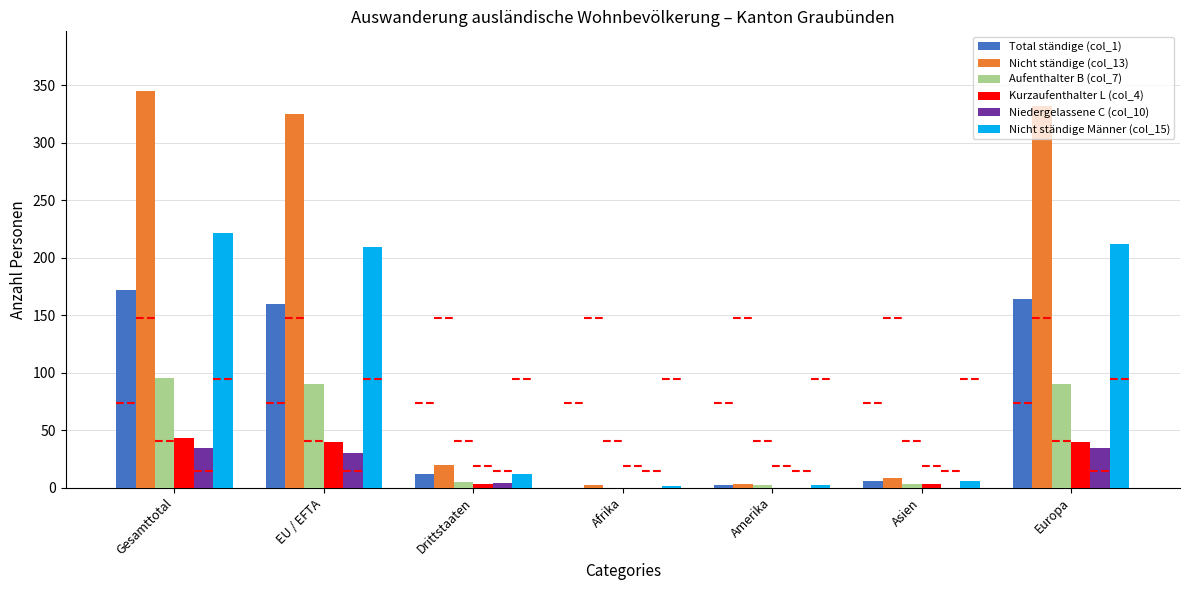

At which label does Niedergelassene C (col_10) first exceed 4?

Gesamttotal